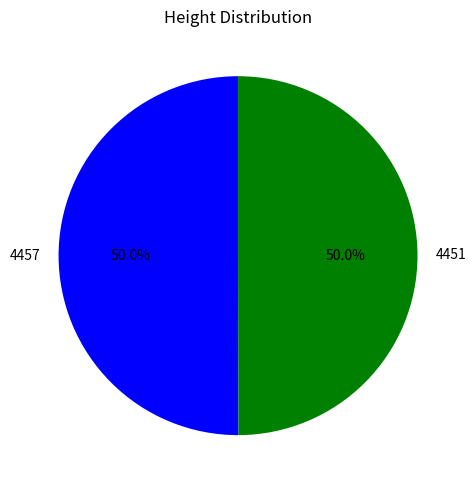

Is it true that 4457 is 60% of the pie?

False